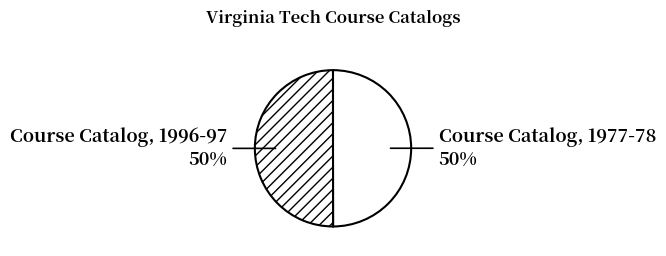

Approximately how many times larger is the value at Course Catalog, 1977-78 compared to Course Catalog, 1996-97?

1.0